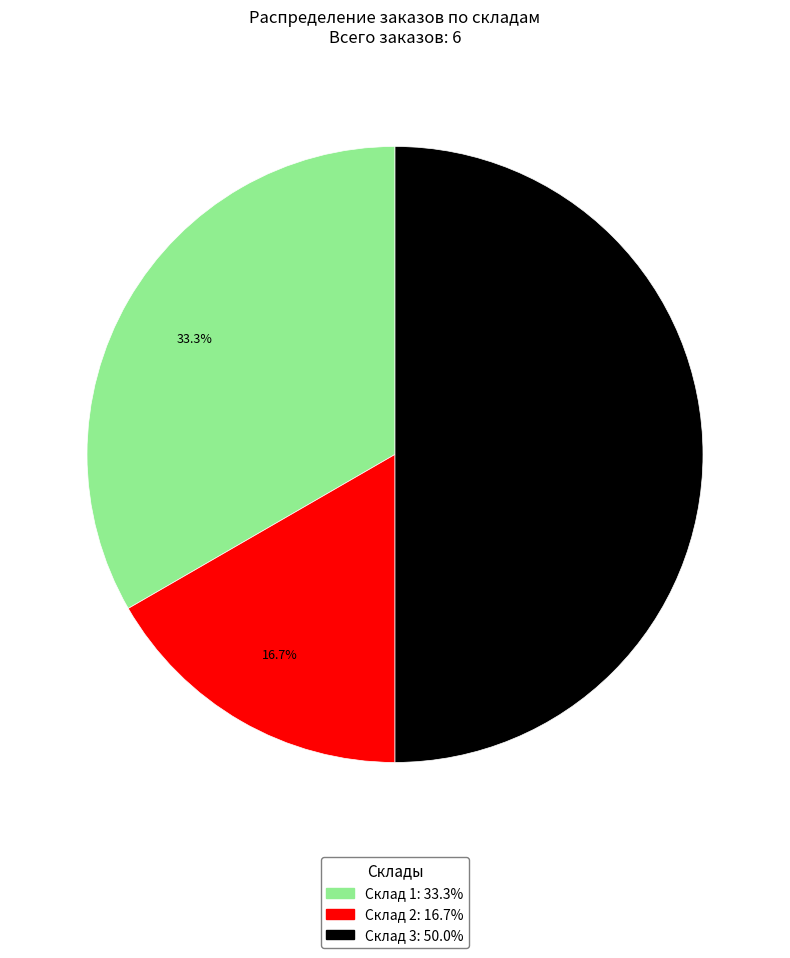

What is the total percentage of Склад 1 and Склад 3?

83.3%